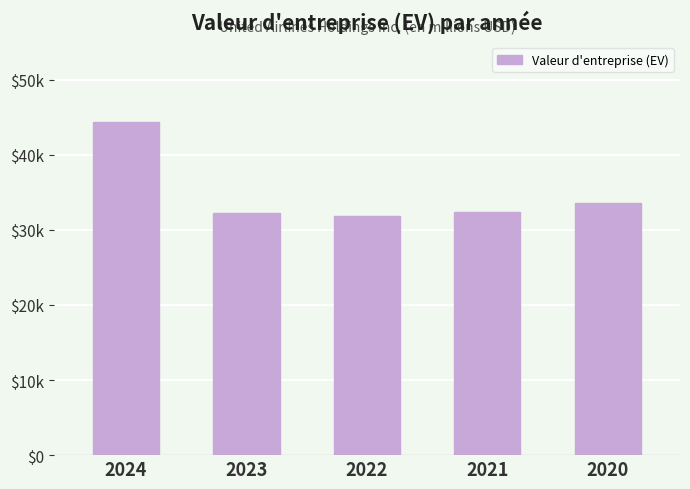

What is the value of the 1st bar from the left?

44352